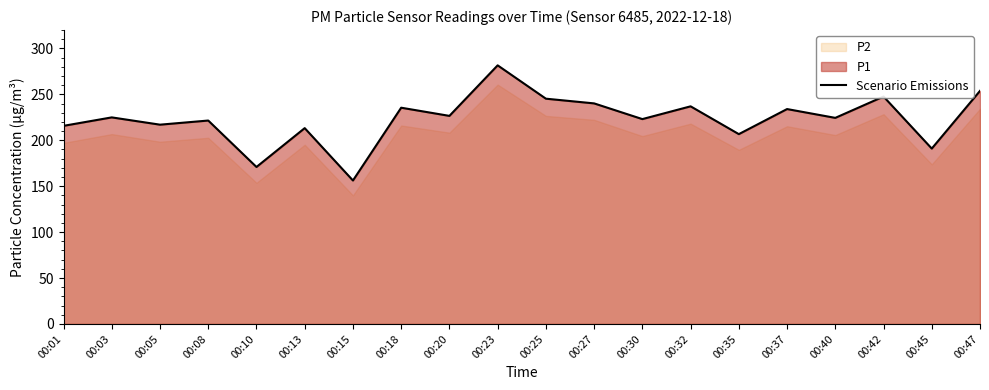

Reading left to right, list all the values displayed in this chart.

00:01=215.7	00:03=224.9	00:05=217.0	00:08=221.5	00:10=170.9	00:13=213.2	00:15=156.2	00:18=235.5	00:20=226.6	00:23=281.6	00:25=245.3	00:27=240.2	00:30=223.1	00:32=237.0	00:35=206.7	00:37=234.0	00:40=224.4	00:42=247.6	00:45=191.0	00:47=253.8